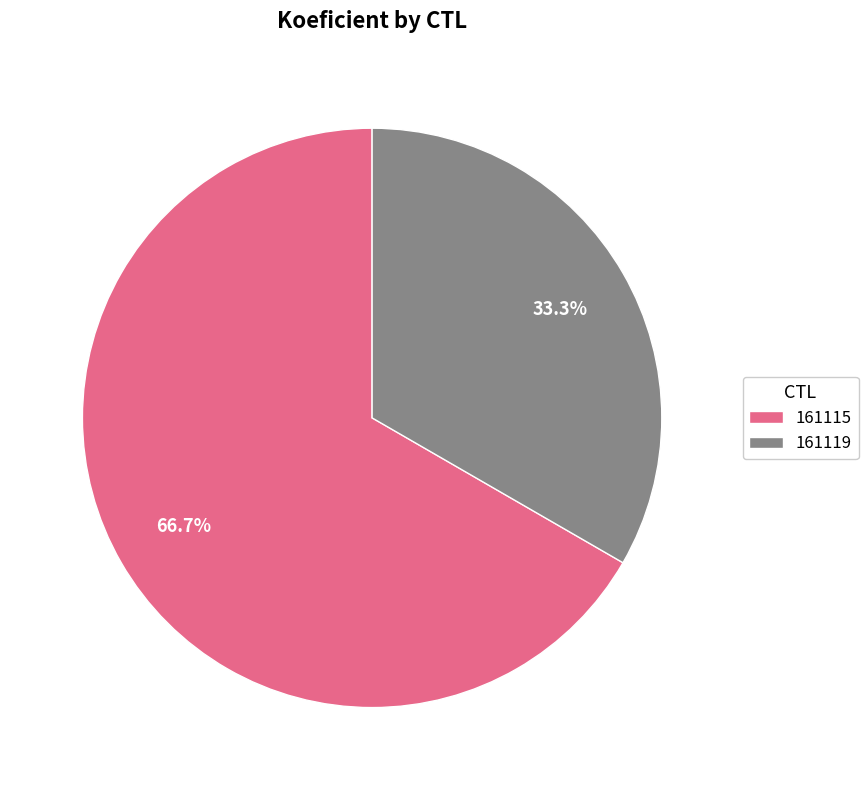

Is there a majority slice in this chart?

Yes